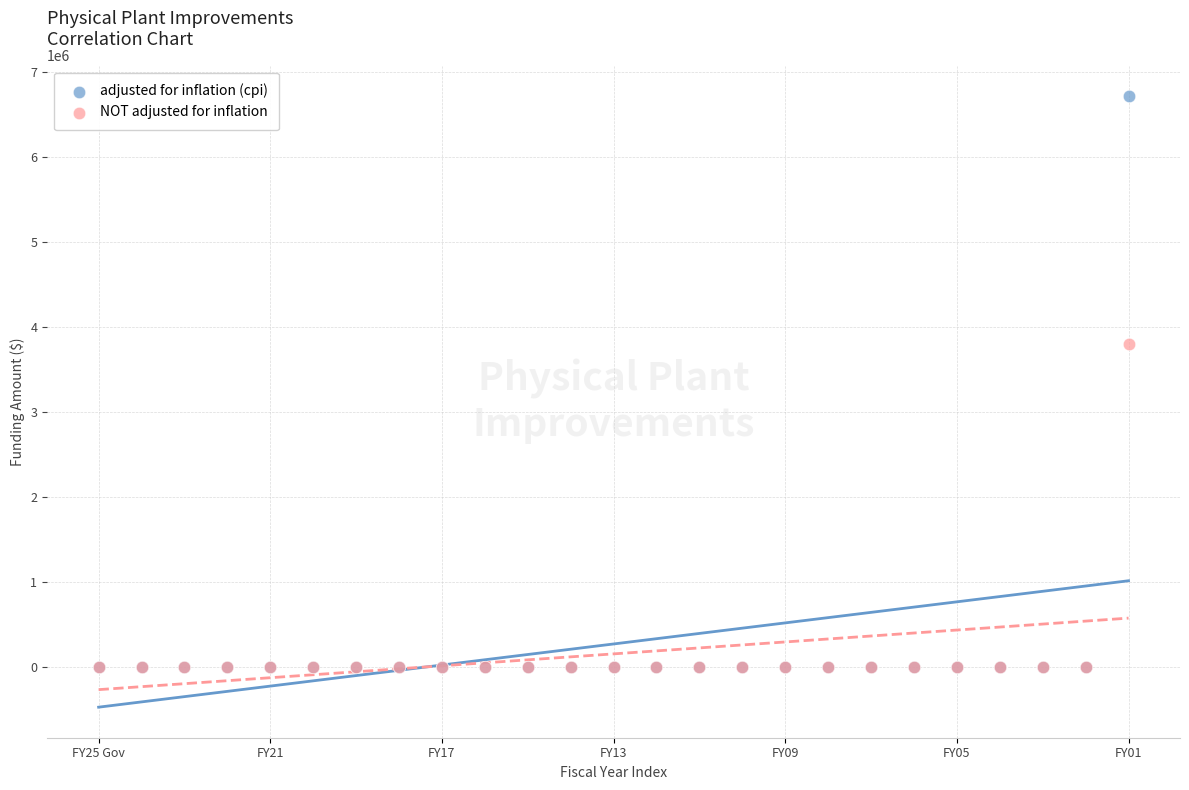

Across all series, what Y value is closest to 3357926?

3800000